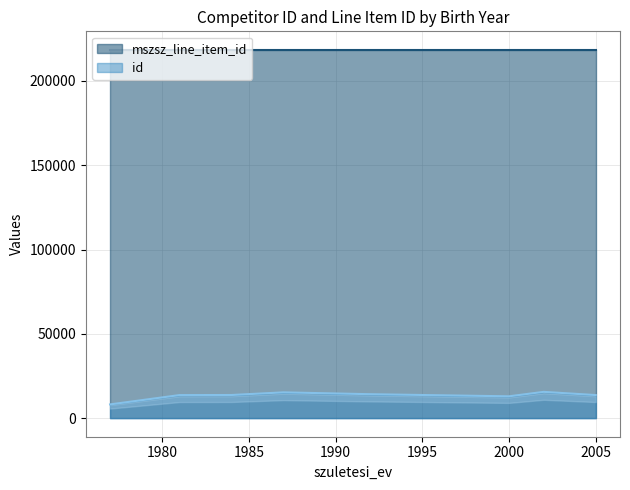

How many categories are shown in the chart?

8